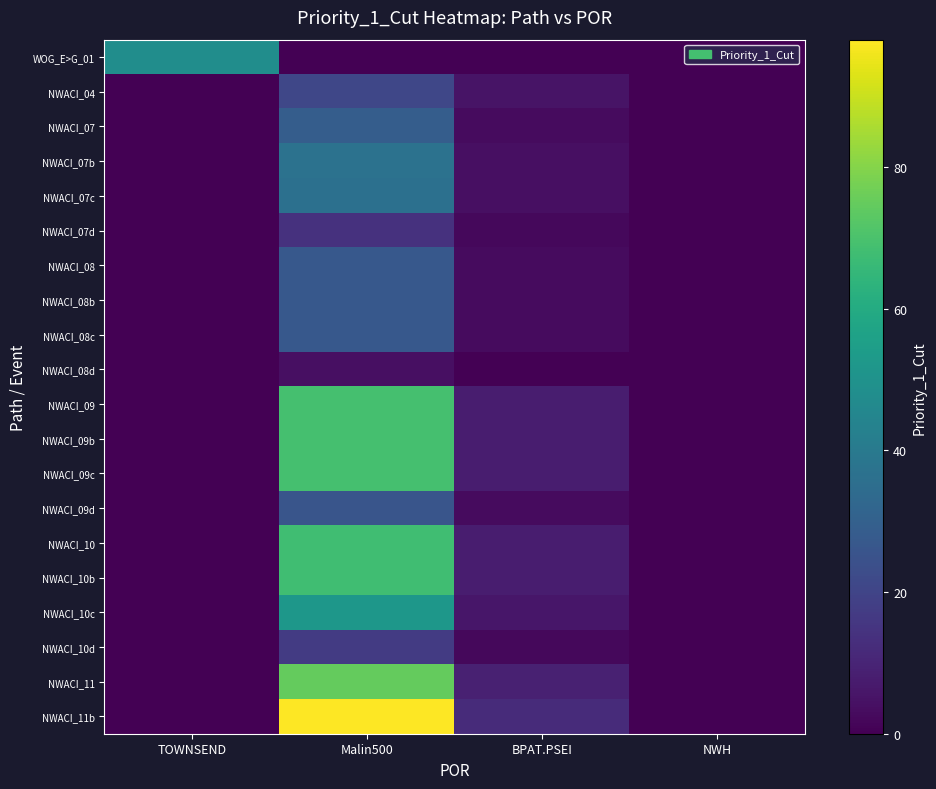

Which has a higher value, Malin500 or TOWNSEND?

TOWNSEND